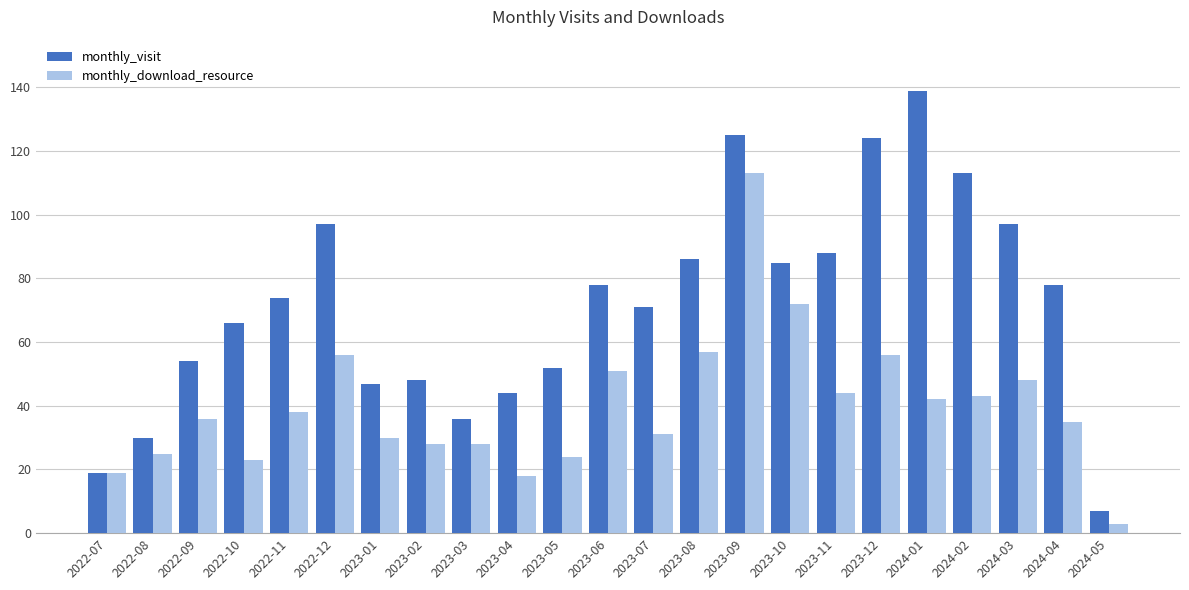

Which series has the widest spread of values?

monthly_visit